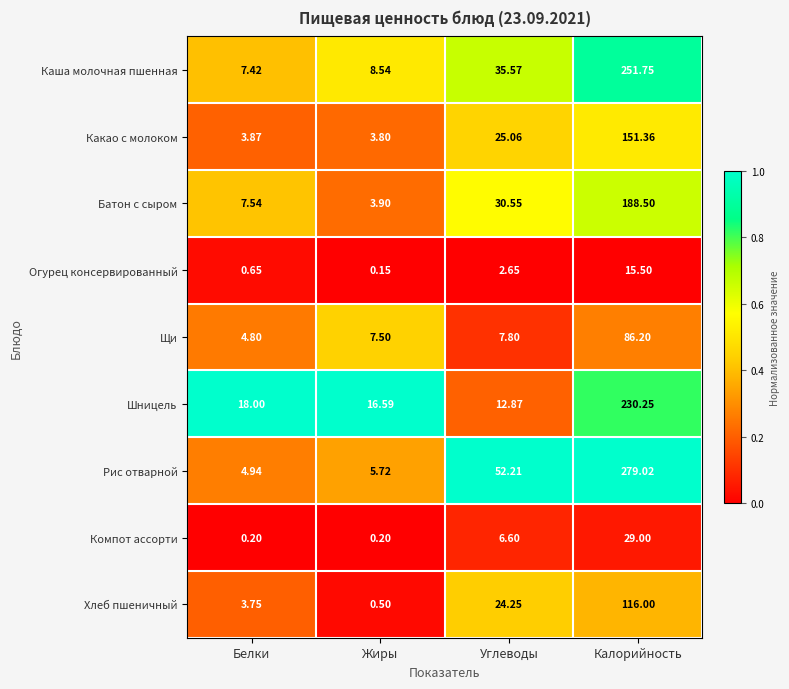

Where is Какао с молоком nearest to the value 77?

Углеводы